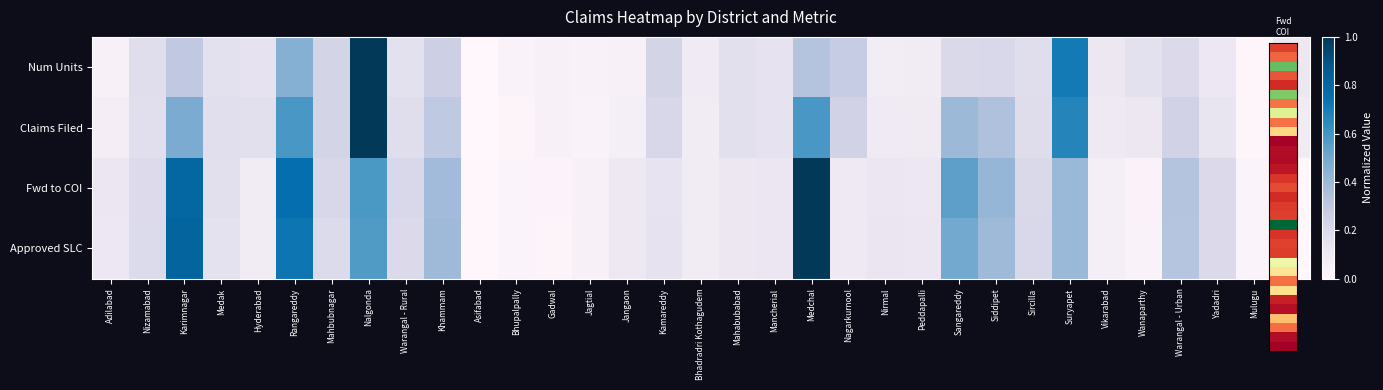

How many series are shown in this chart?

4